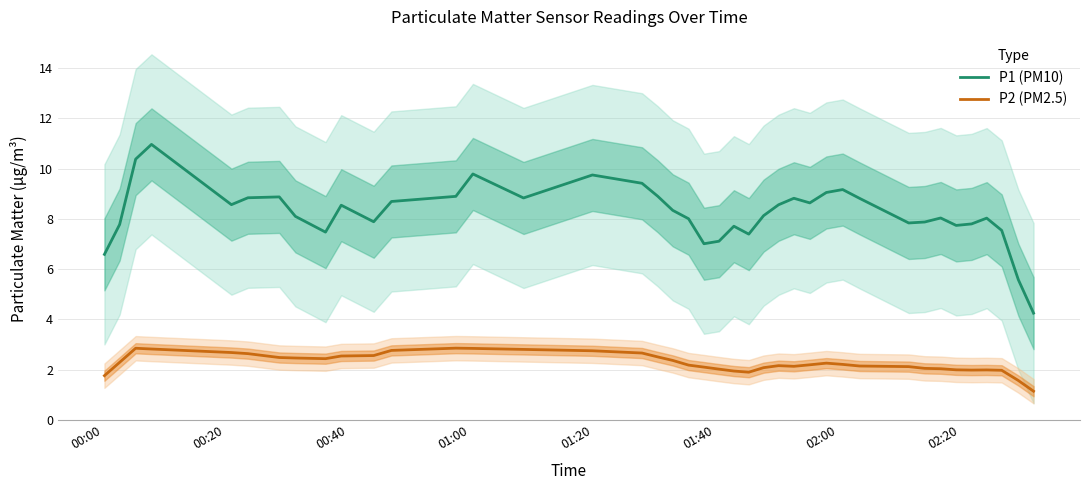

Reading left to right, list all the values displayed in this chart.

P1 (PM10): 6.6	7.8	10.4	11.0	8.6	8.8	8.9	8.1	7.5	8.5	7.9	8.7	8.9	9.8	8.8	9.7	9.4	8.9	8.3	8.0	7.0	7.1	7.7	7.4	8.1	8.6	8.8	8.6	9.1	9.2	8.8	7.8	7.9	8.0	7.7	7.8	8.0	7.5	5.6	4.3
P2 (PM2.5): 1.8	2.3	2.9	2.8	2.7	2.6	2.5	2.5	2.4	2.5	2.6	2.8	2.9	2.9	2.8	2.8	2.7	2.5	2.4	2.2	2.1	2.0	2.0	1.9	2.1	2.2	2.1	2.2	2.3	2.2	2.1	2.1	2.1	2.0	2.0	2.0	2.0	2.0	1.6	1.1